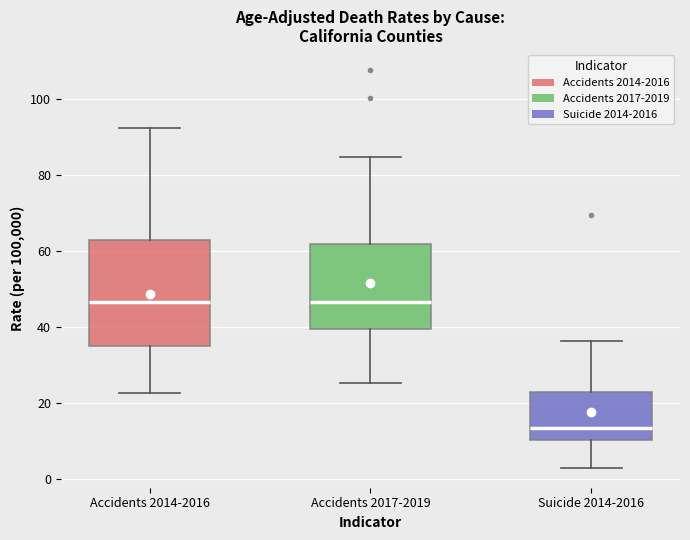

Comparing the boxes themselves (not the whiskers), which one is the tallest?

Accidents 2014-2016